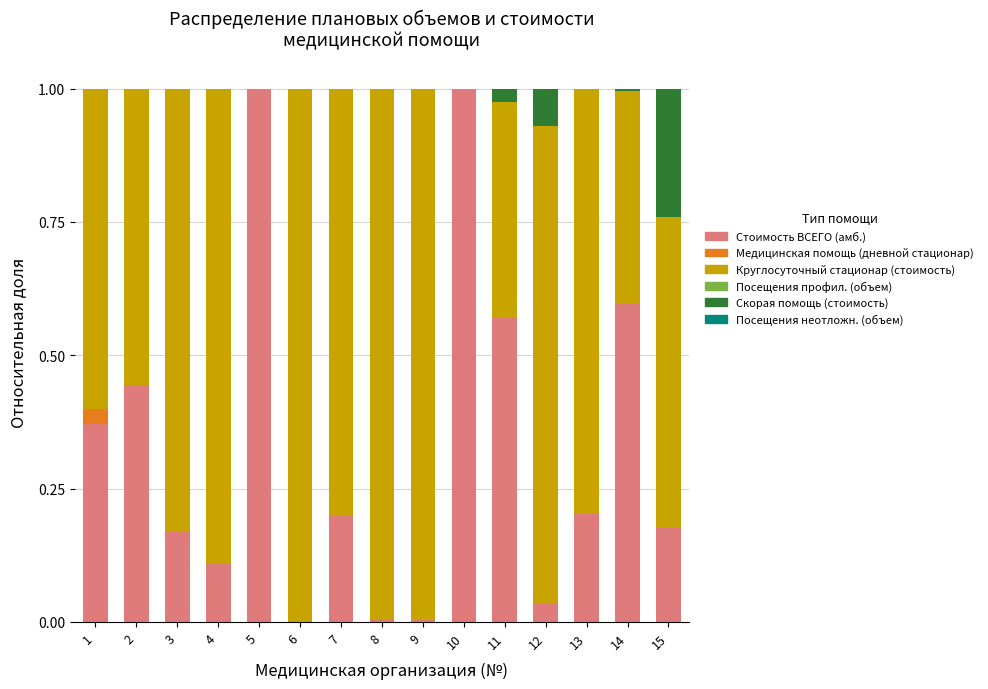

How many distinct data groups are displayed?

6